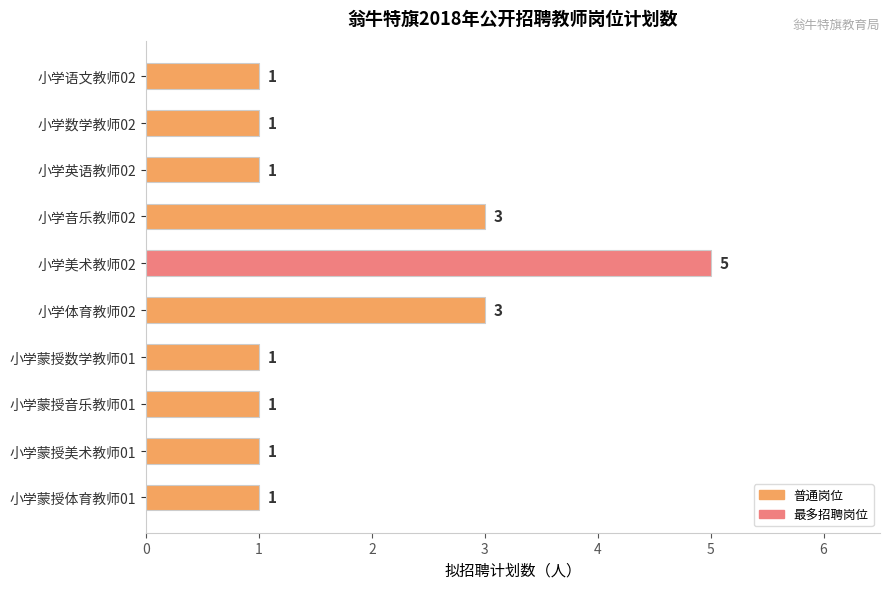

What is the approximate value at 小学体育教师02?

3